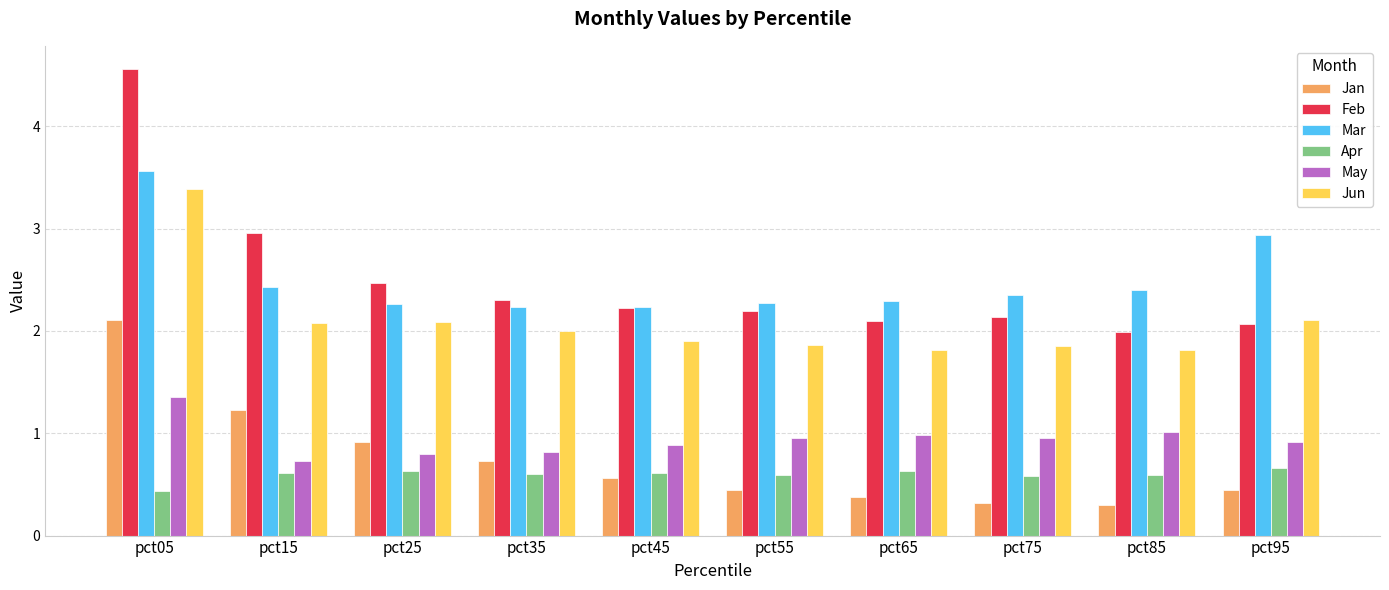

How many bars are there in each group?

6